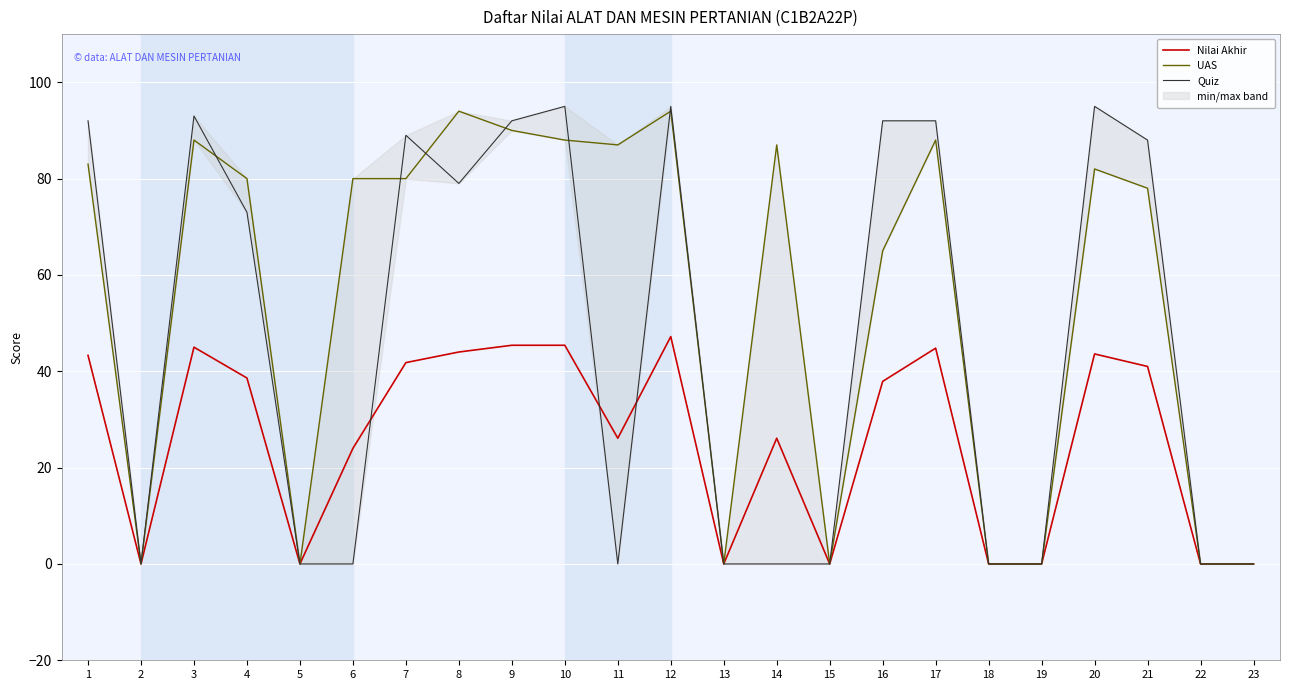

What is the value of the Nilai Akhir point at the 9th from the left?

45.4